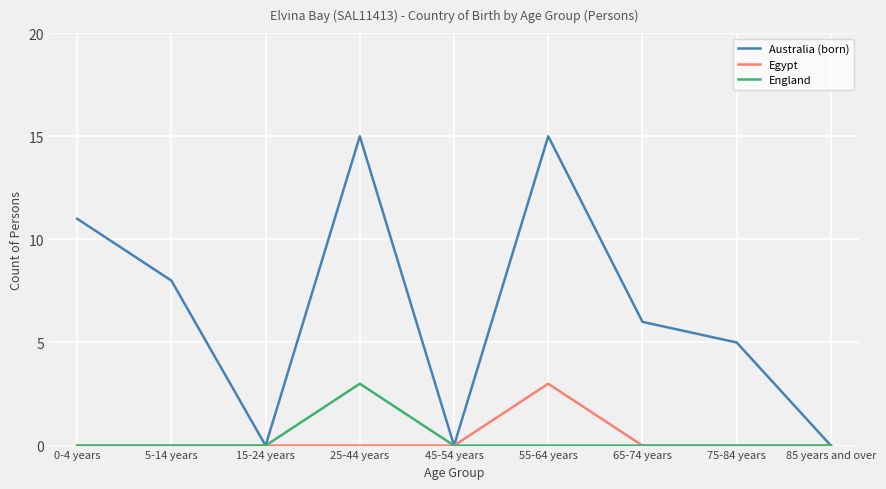

What is the sum of all England values?

3